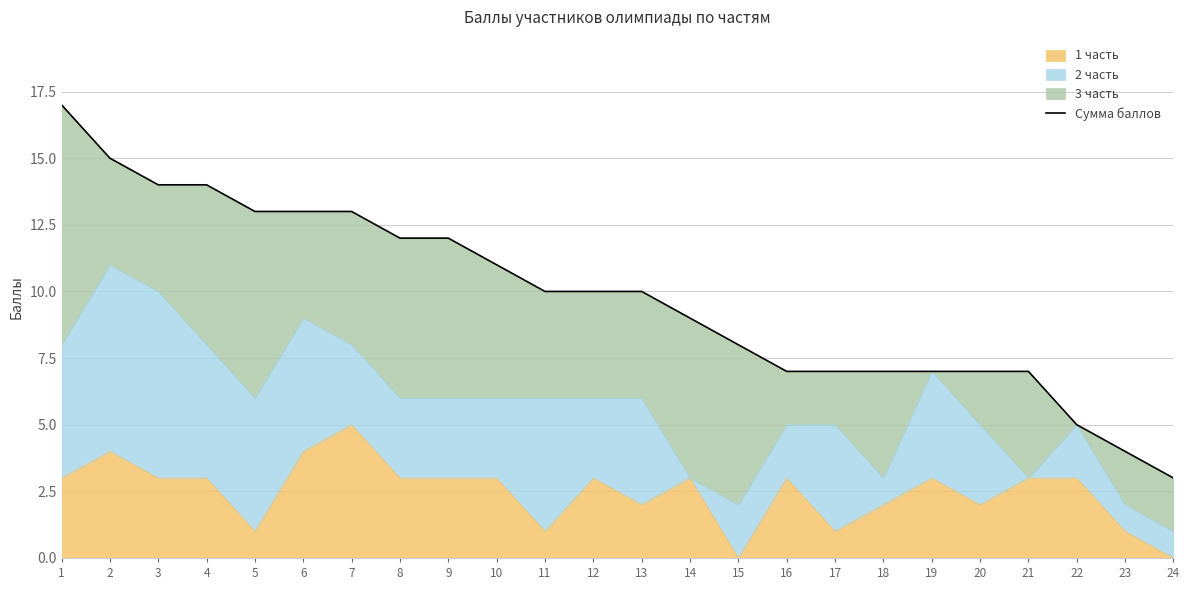

What is the difference between the maximum and minimum values?

14